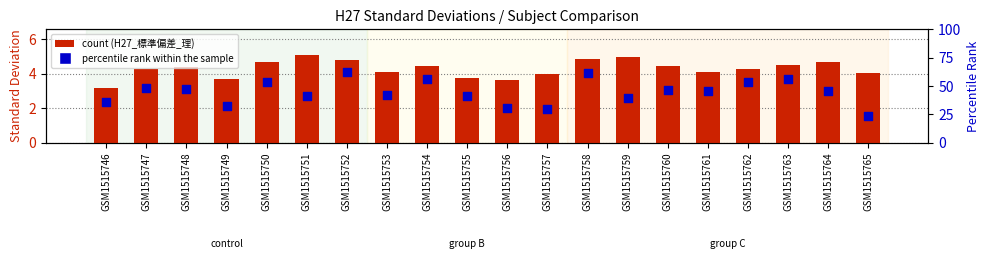

Which series contains the highest Y value?

percentile rank within the sample